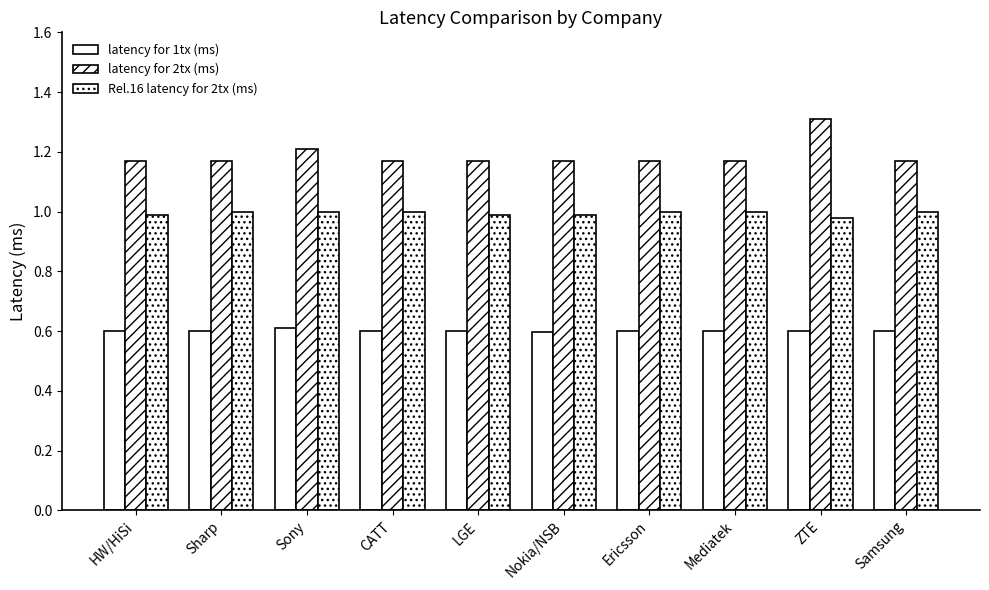

Does the chart contain any negative values?

No